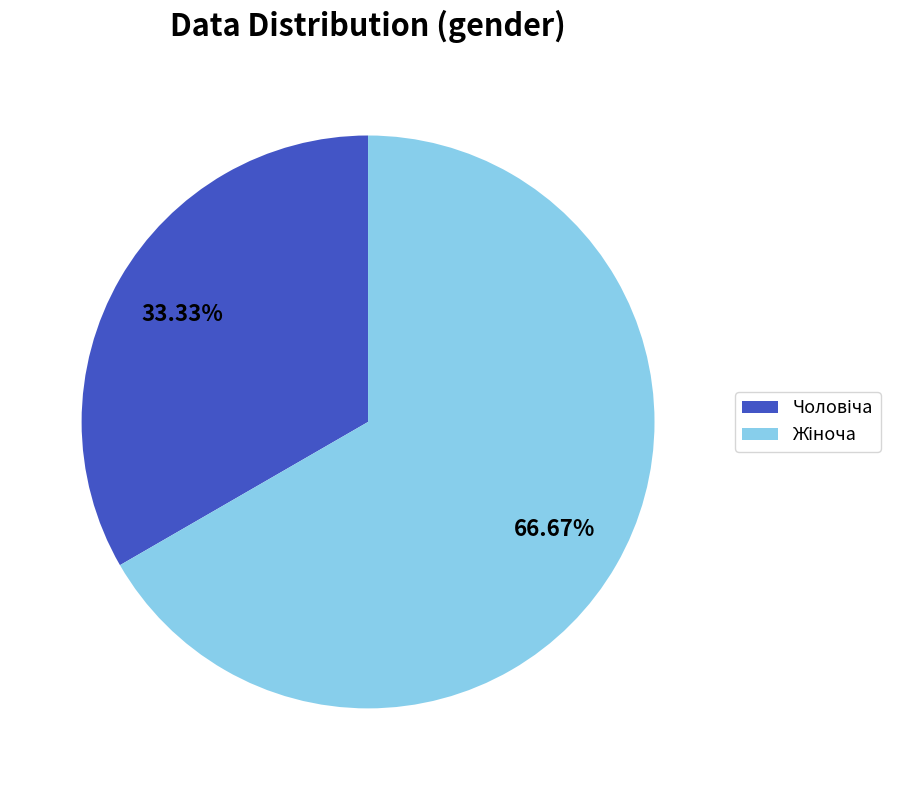

Does any single category account for the majority?

Yes